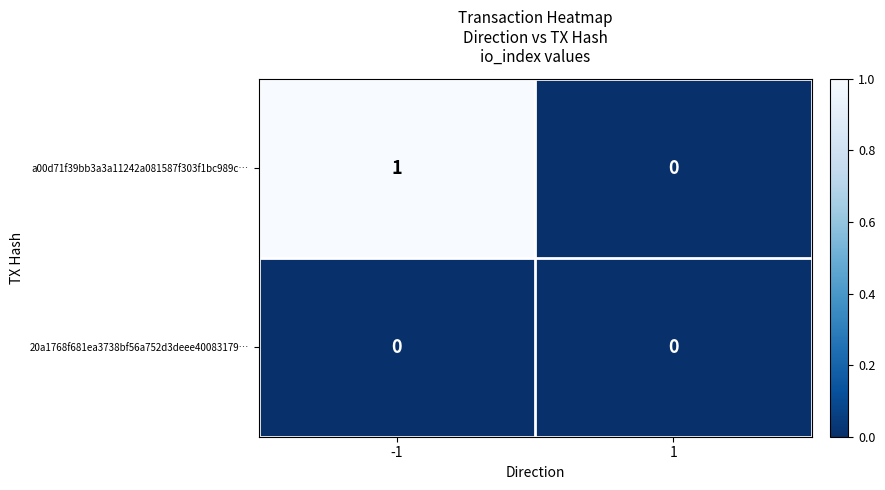

List the series in order of their overall mean, highest first.

a00d71f39bb3a3a11242a081587f303f1bc989c…, 20a1768f681ea3738bf56a752d3deee40083179…